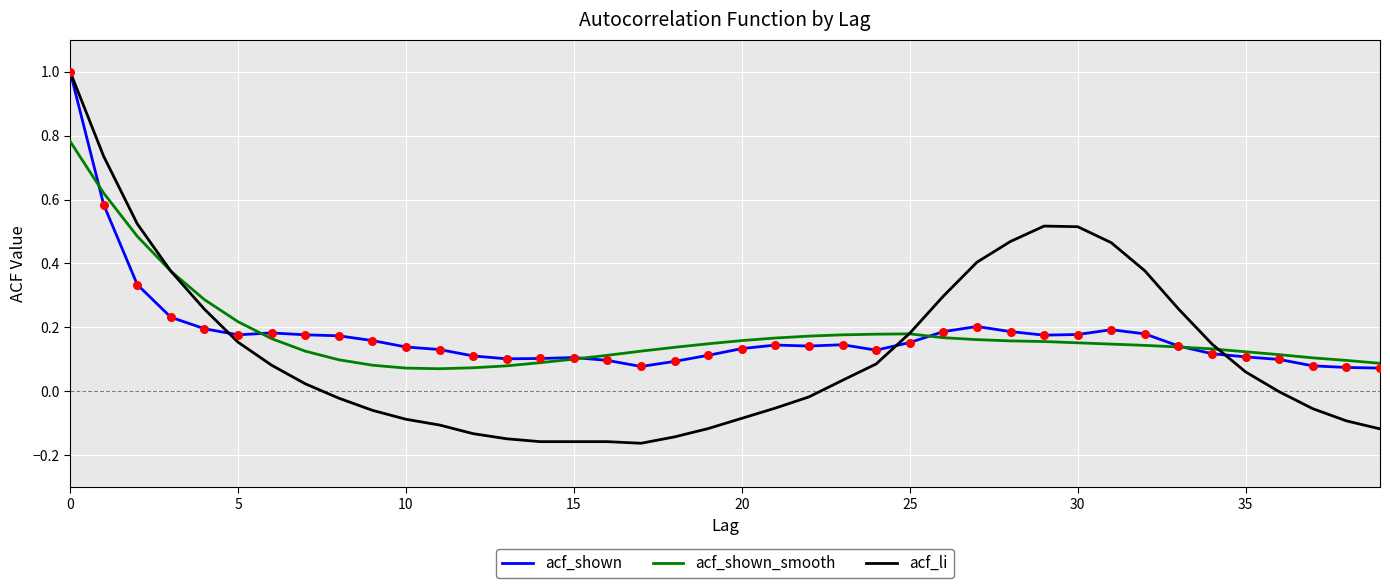

What are all the series names shown in the legend?

acf_shown, acf_shown_smooth, acf_li